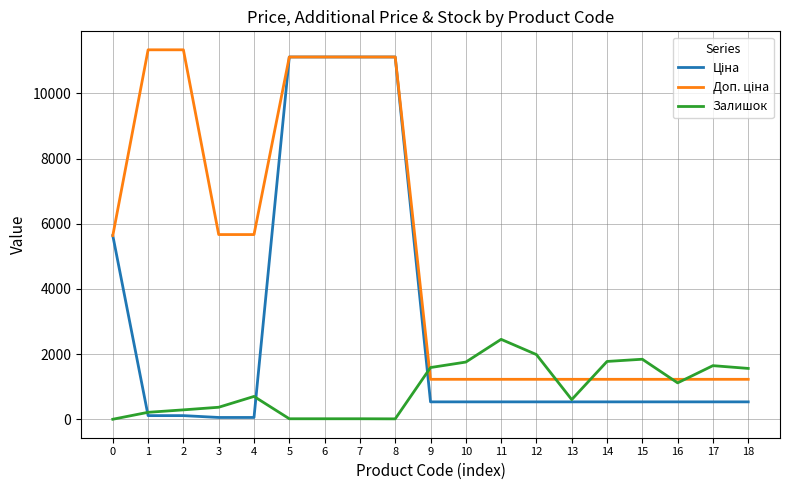

What is the difference between the highest and lowest values at 7?

11096.6